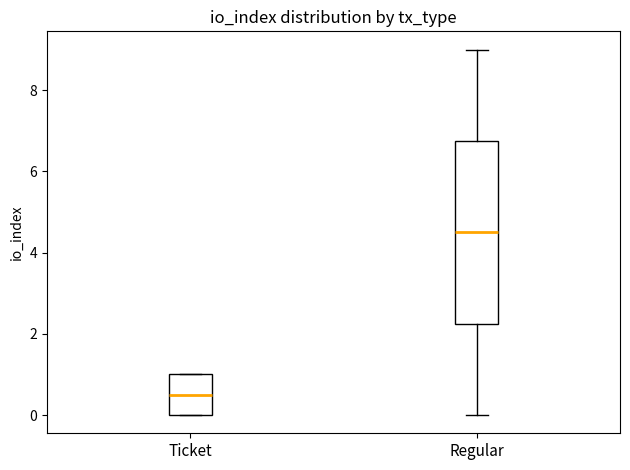

Which box is the tallest, from its lower edge to its upper edge?

Regular